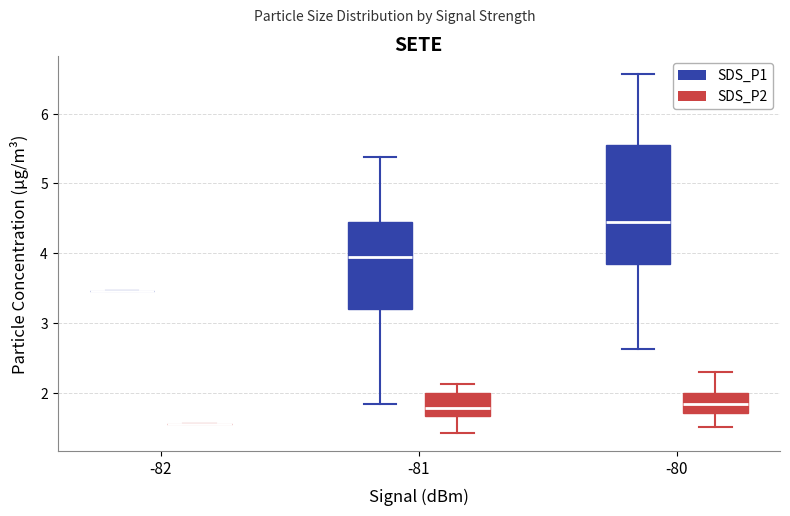

Reading left to right, transcribe this box plot: for each box, give where its median line is, the range the box spans, and where its two whiskers end, as read against the y-axis. The values are not printed on the chart, so give them approximately, as read against the axis.

-82 (SDS_P1): box collapsed to a line at 3.5, whiskers 3.5 to 3.5
-82 (SDS_P2): box collapsed to a line at 1.6, whiskers 1.6 to 1.6
-81 (SDS_P1): median 4.0, box 3.2 to 4.4, whiskers 1.8 to 5.4
-81 (SDS_P2): median 1.8, box 1.7 to 2.0, whiskers 1.4 to 2.1
-80 (SDS_P1): median 4.5, box 3.9 to 5.6, whiskers 2.6 to 6.6
-80 (SDS_P2): median 1.8, box 1.7 to 2.0, whiskers 1.5 to 2.3